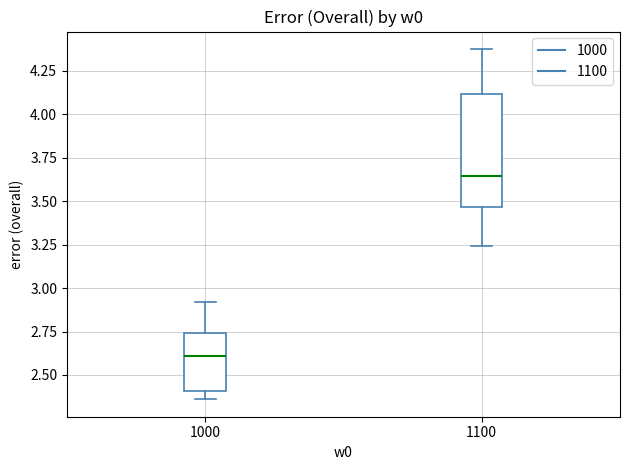

Which box is the tallest, from its lower edge to its upper edge?

1100